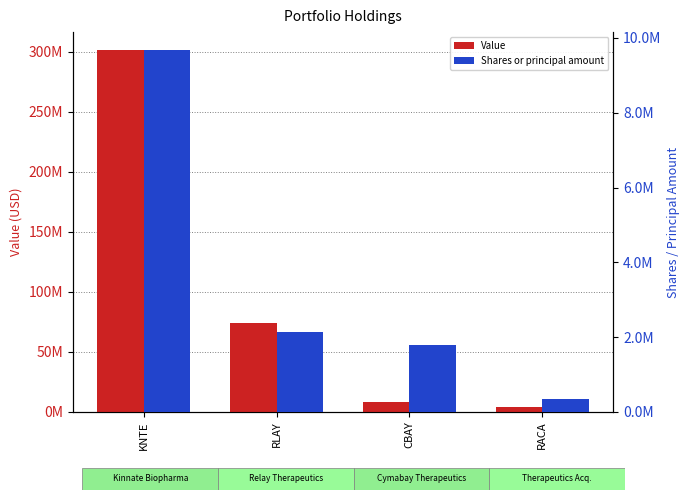

Which series has the largest total across all categories?

Value